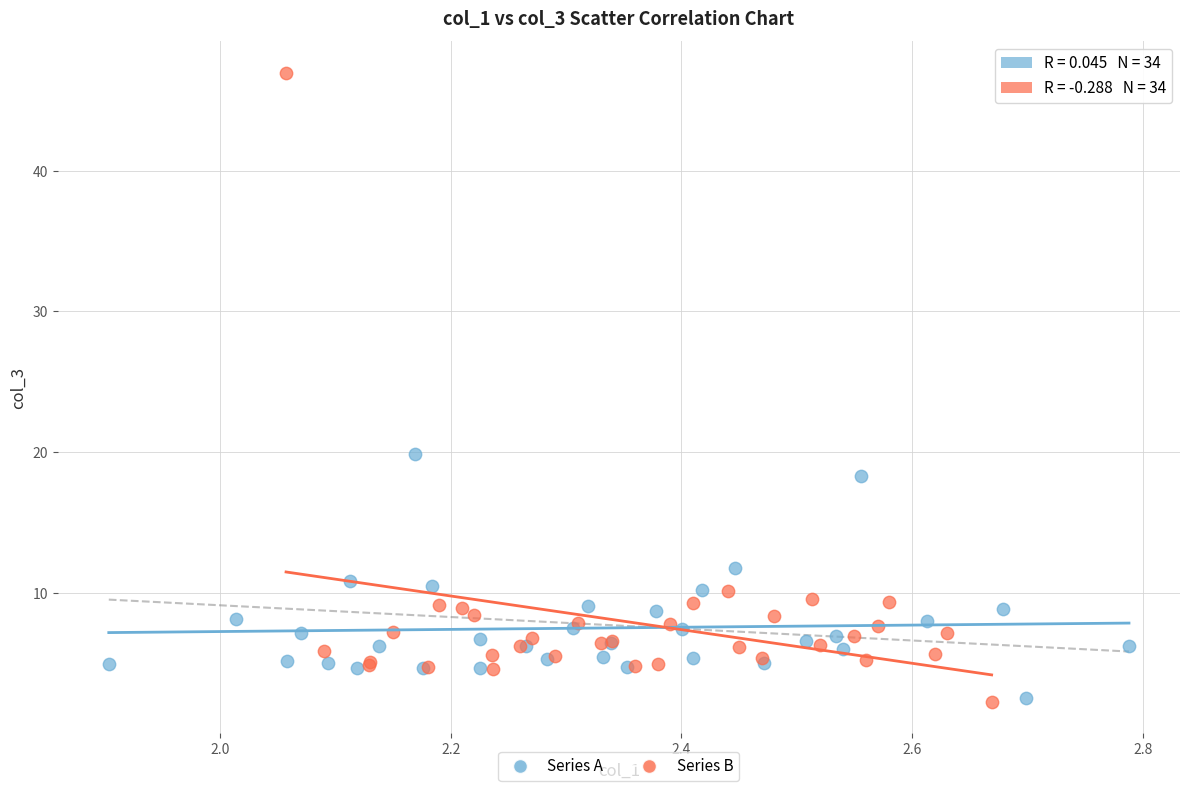

Which series contains the highest Y value?

Series B